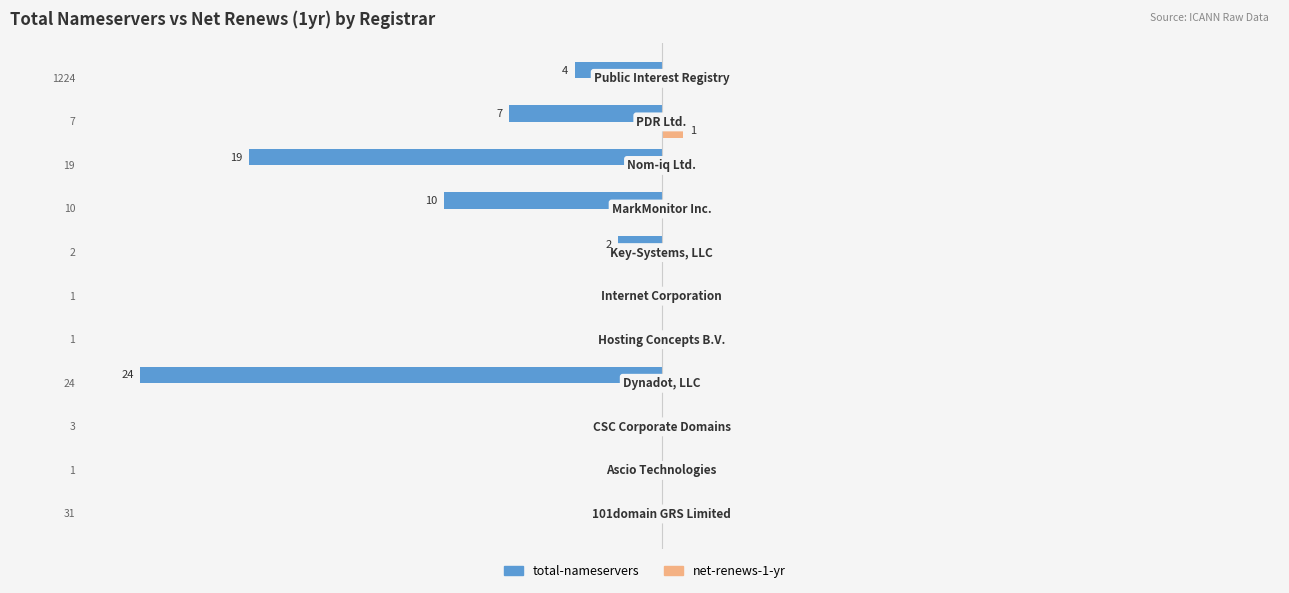

List the labels in order of total-nameservers value, largest first.

0, 1, 2, 4, 5, 6, 10, 9, 7, 8, 3